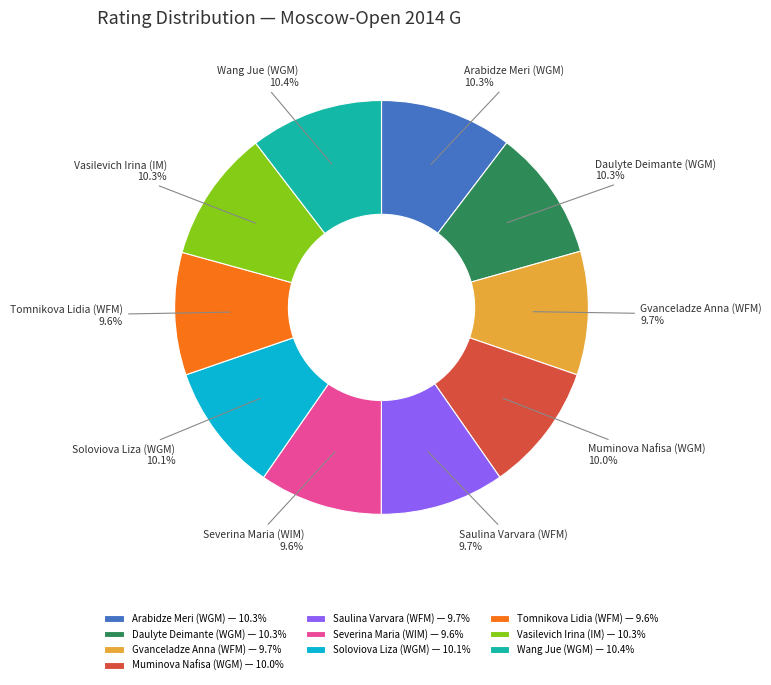

What is the ratio of the value at Saulina Varvara (WFM) to the value at Gvanceladze Anna (WFM)?

1.0